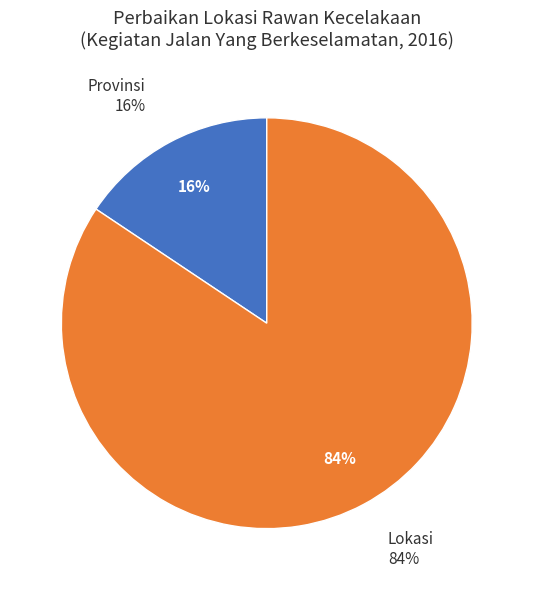

What is the smallest slice in the pie chart?

Provinsi